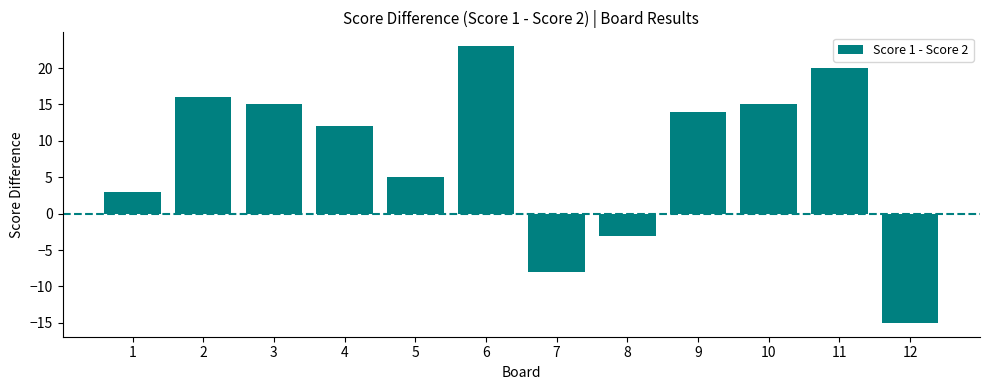

How many values are above zero?

9